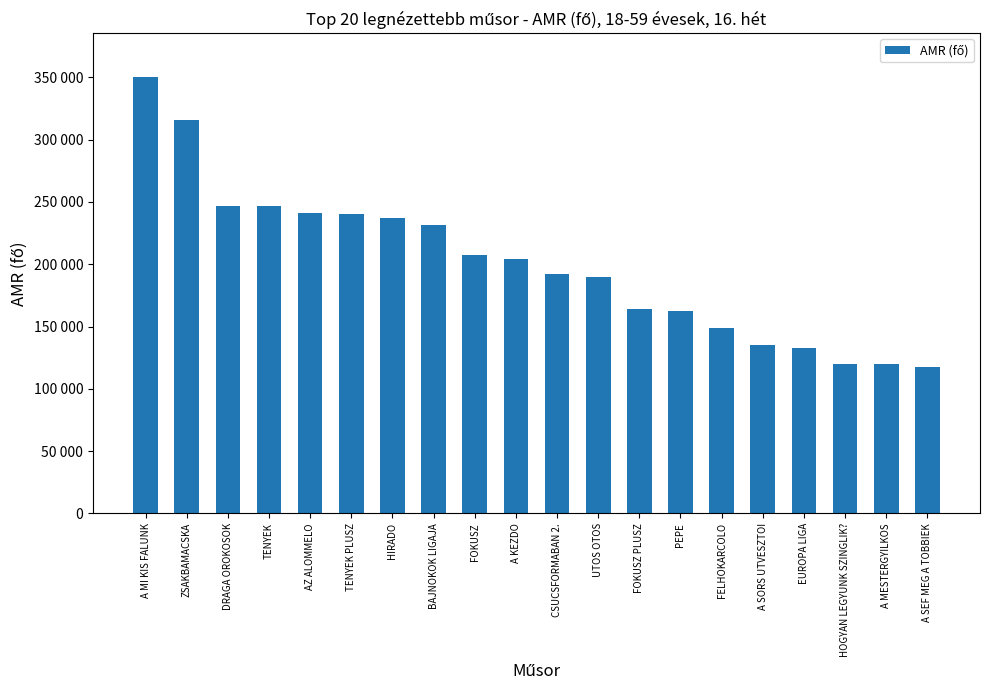

Which category has the highest value across all series?

A MI KIS FALUNK